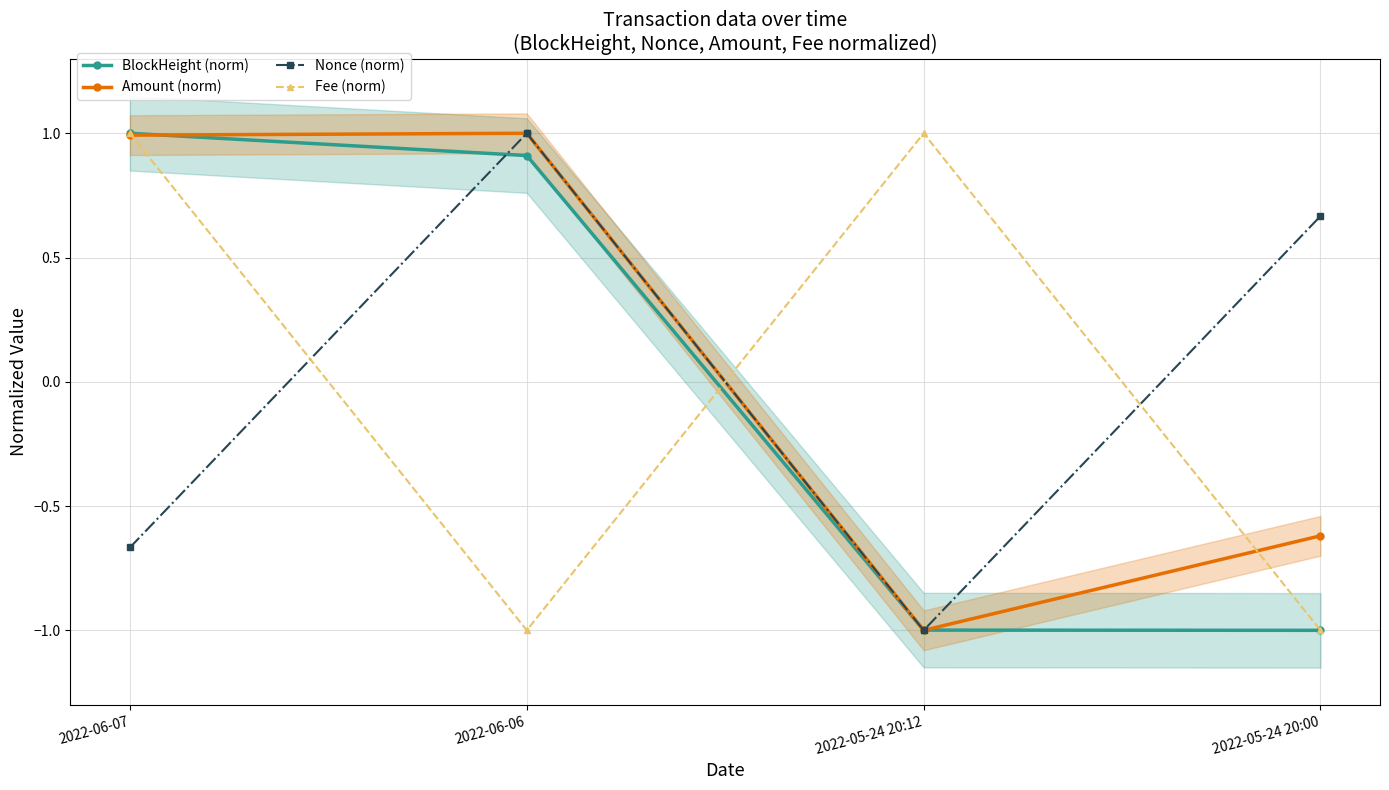

The BlockHeight (norm) series shows -1.4 at 2022-05-24 20:12. True or false?

False